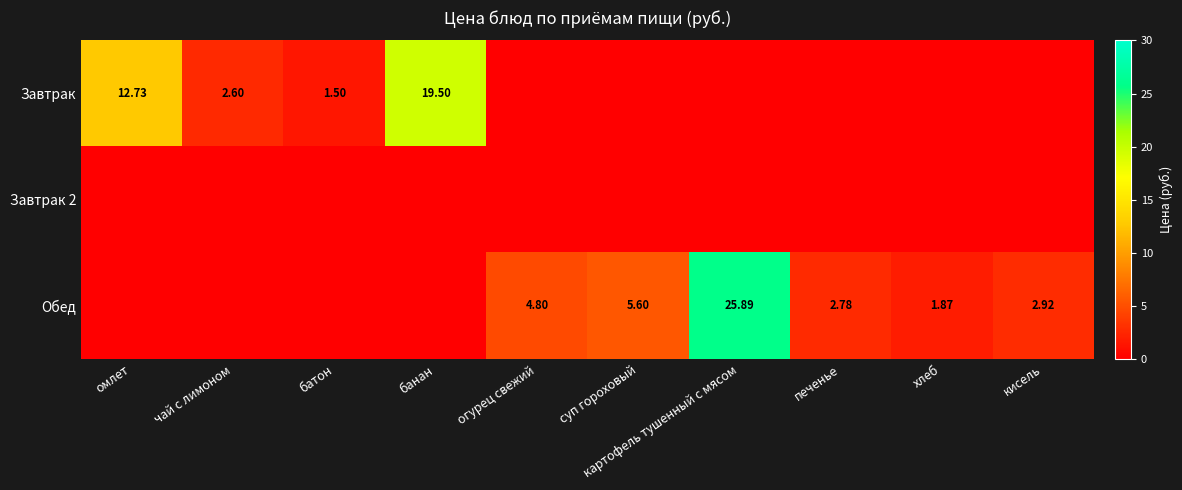

List the series in order of their peak value, highest first.

Обед, Завтрак, Завтрак 2